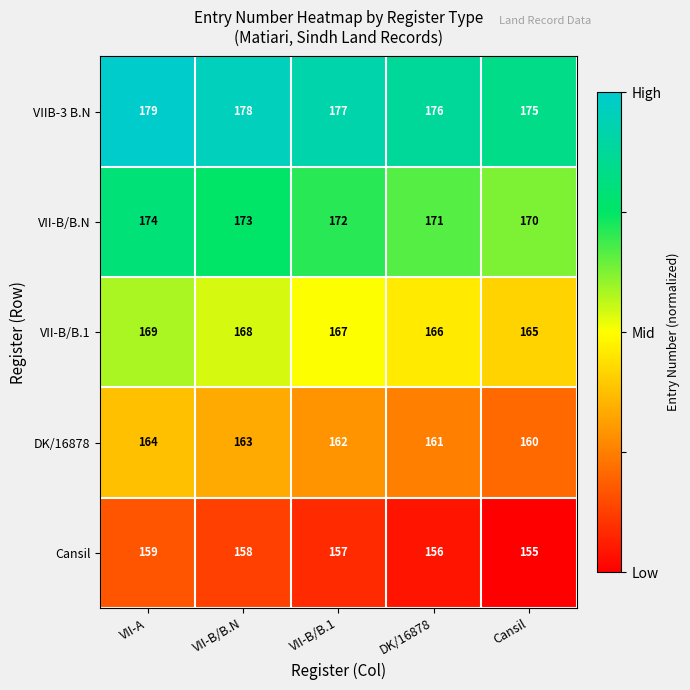

Rank the categories by DK/16878 value from highest to lowest.

VII-A, VII-B/B.N, VII-B/B.1, DK/16878, Cansil